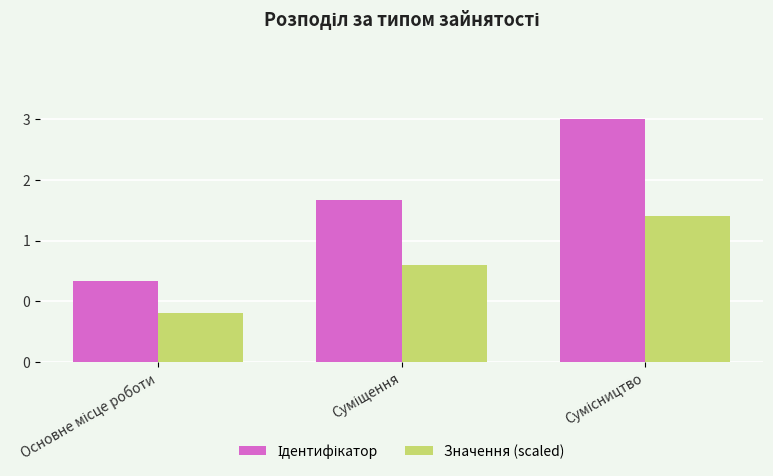

Count the Значення (scaled) values in the range 0 to 1.

1